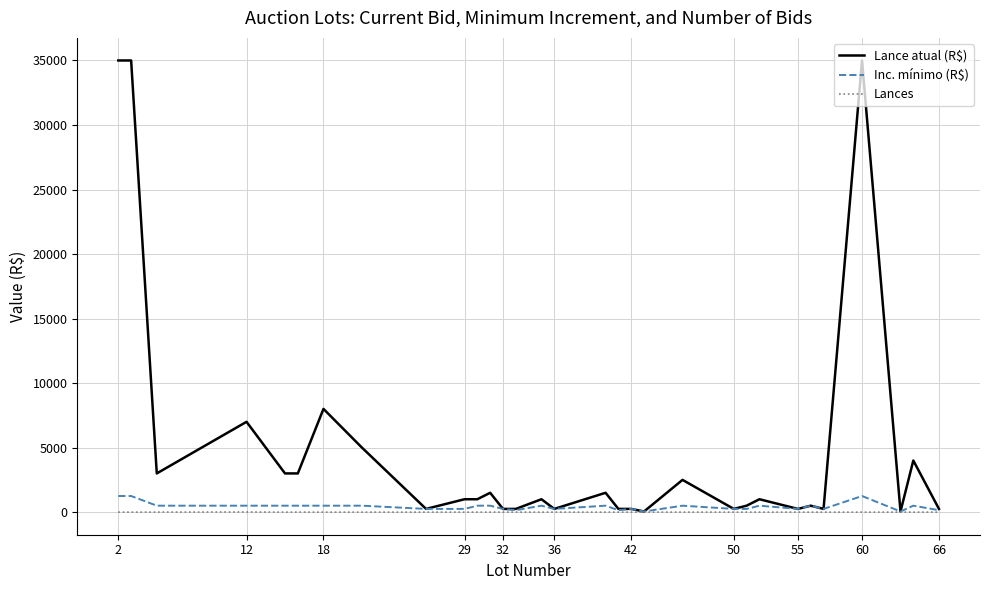

Which series has the largest range (max minus min)?

Lance atual (R$)